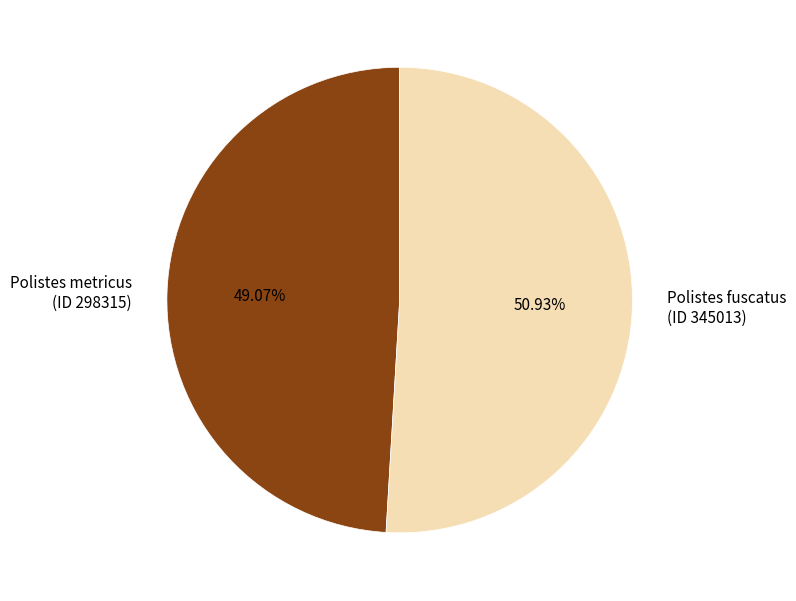

To the nearest percent, what is the average slice percentage?

50%